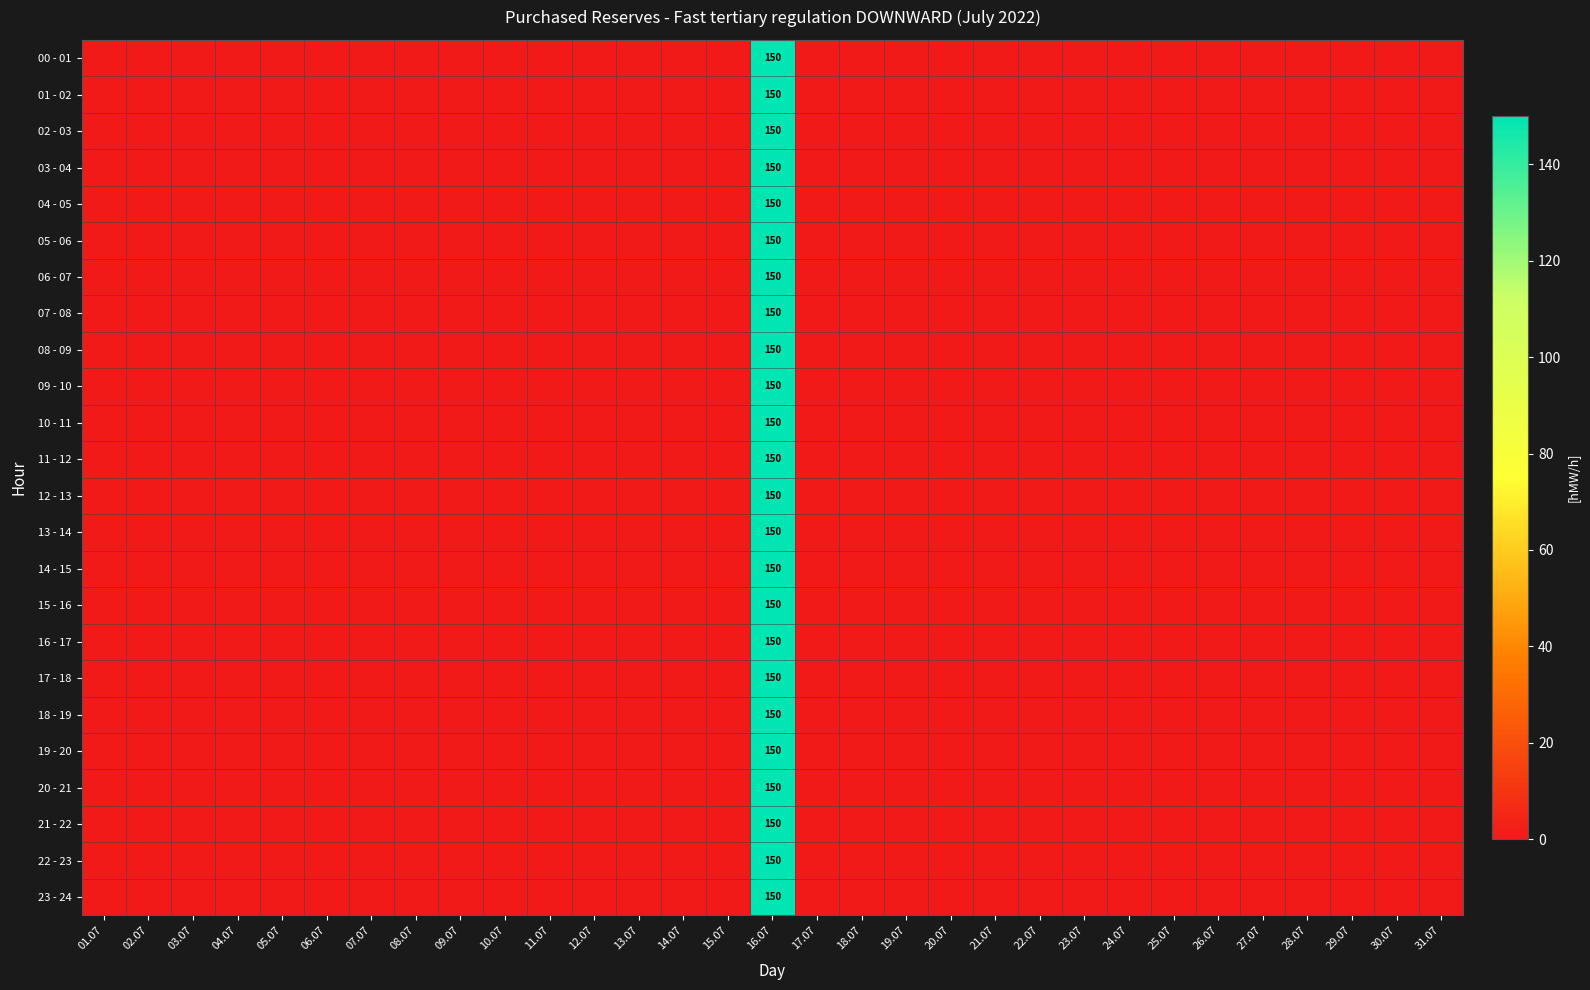

Which category has the lowest value across all series?

01.07